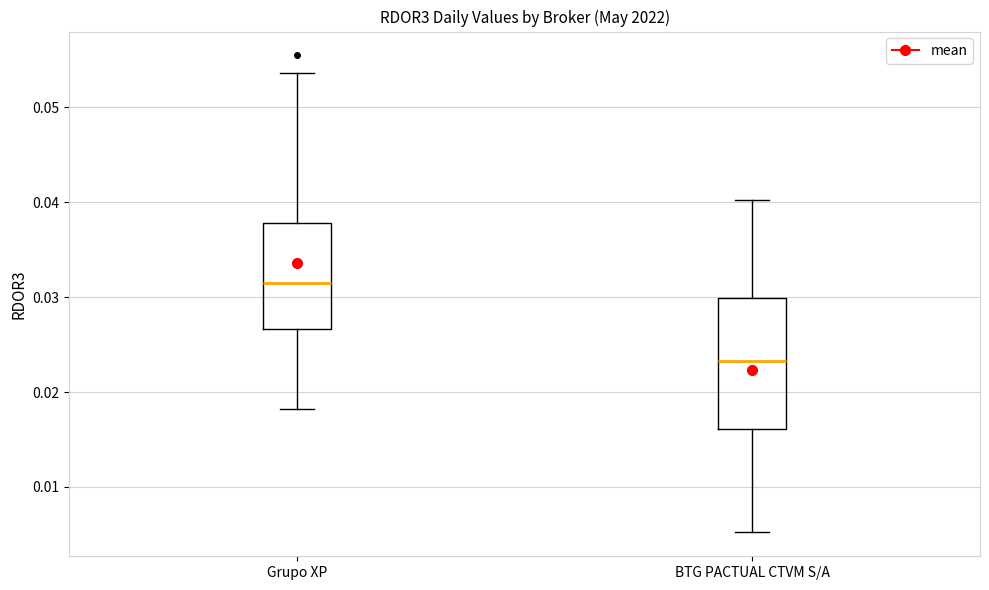

Which box is the tallest, from its lower edge to its upper edge?

BTG PACTUAL CTVM S/A